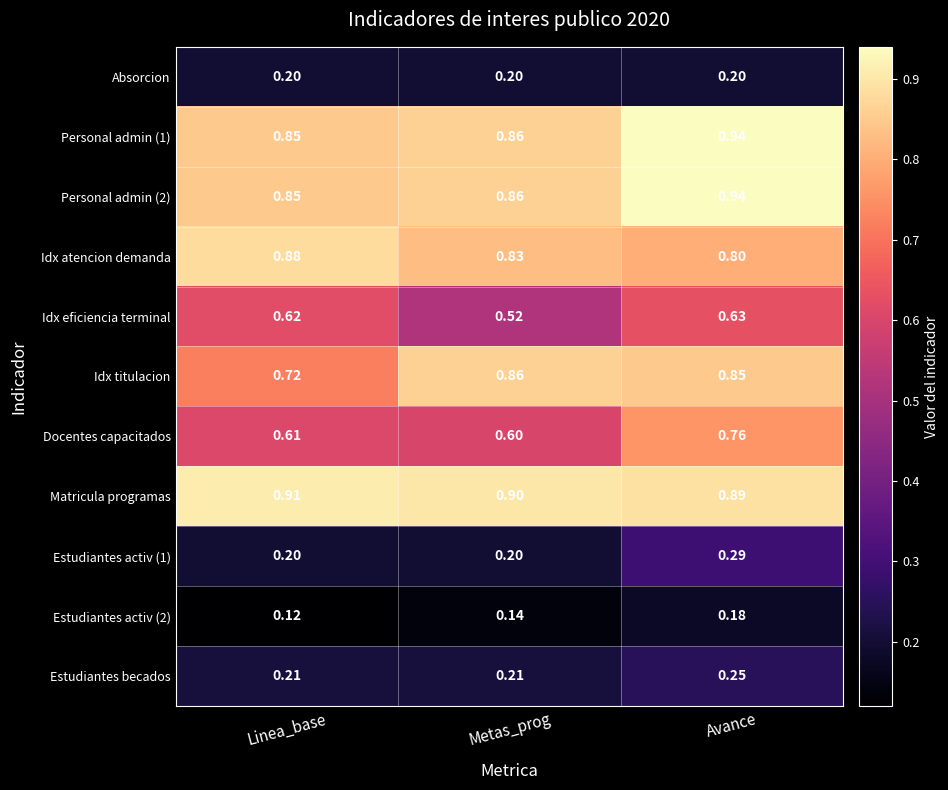

Which series has the widest spread of values?

Docentes capacitados